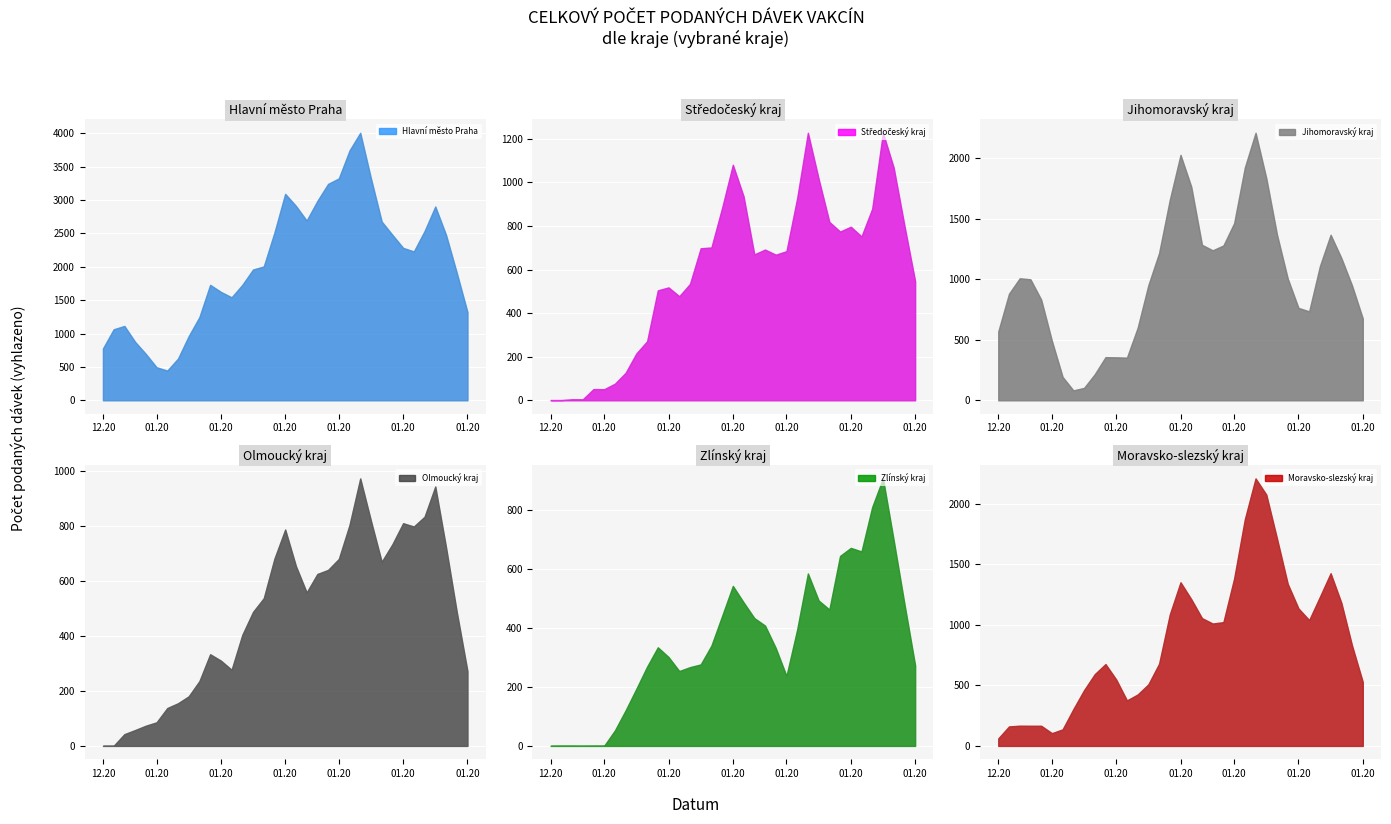

What is the total value across all series at 29.12.2020?

3463